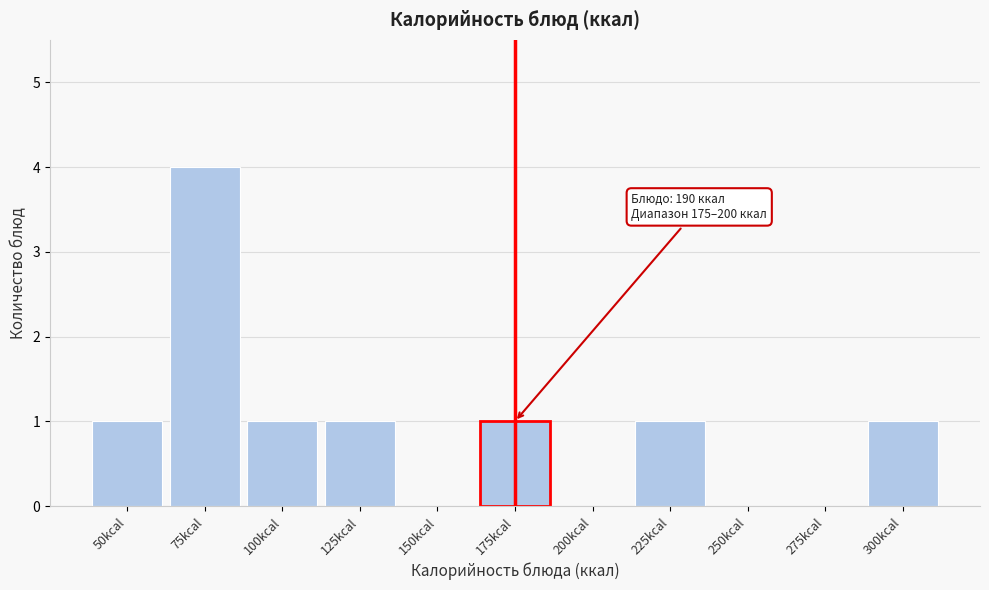

Reading right to left, extract all data points from this chart.

300kcal=1	275kcal=0	250kcal=0	225kcal=1	200kcal=0	175kcal=1	150kcal=0	125kcal=1	100kcal=1	75kcal=4	50kcal=1